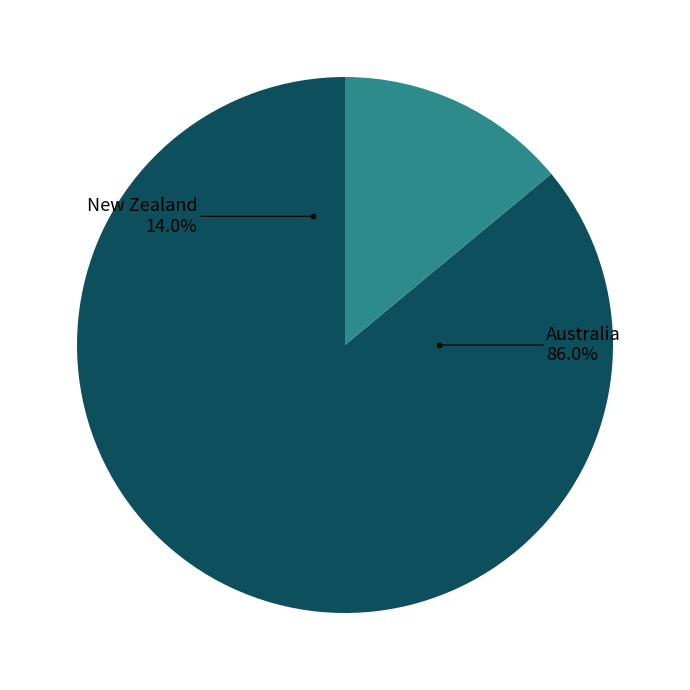

Rank the categories by value from lowest to highest.

New Zealand, Australia